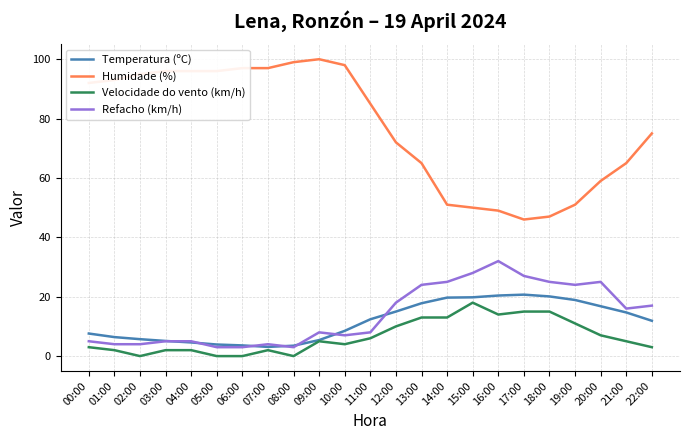

What value does the Humidade (%) series have at 15:00?

50.0